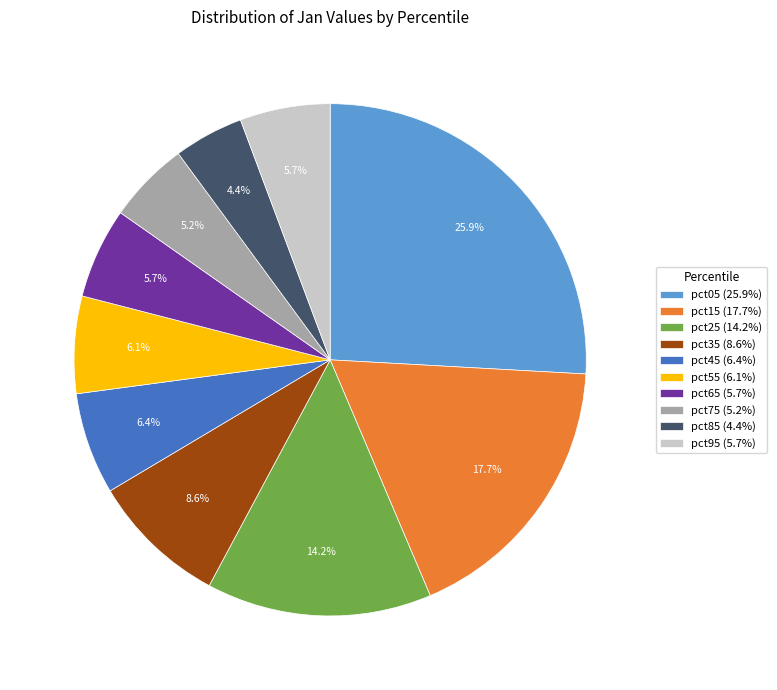

Do pct75 and pct35 together represent more than half of the pie?

No